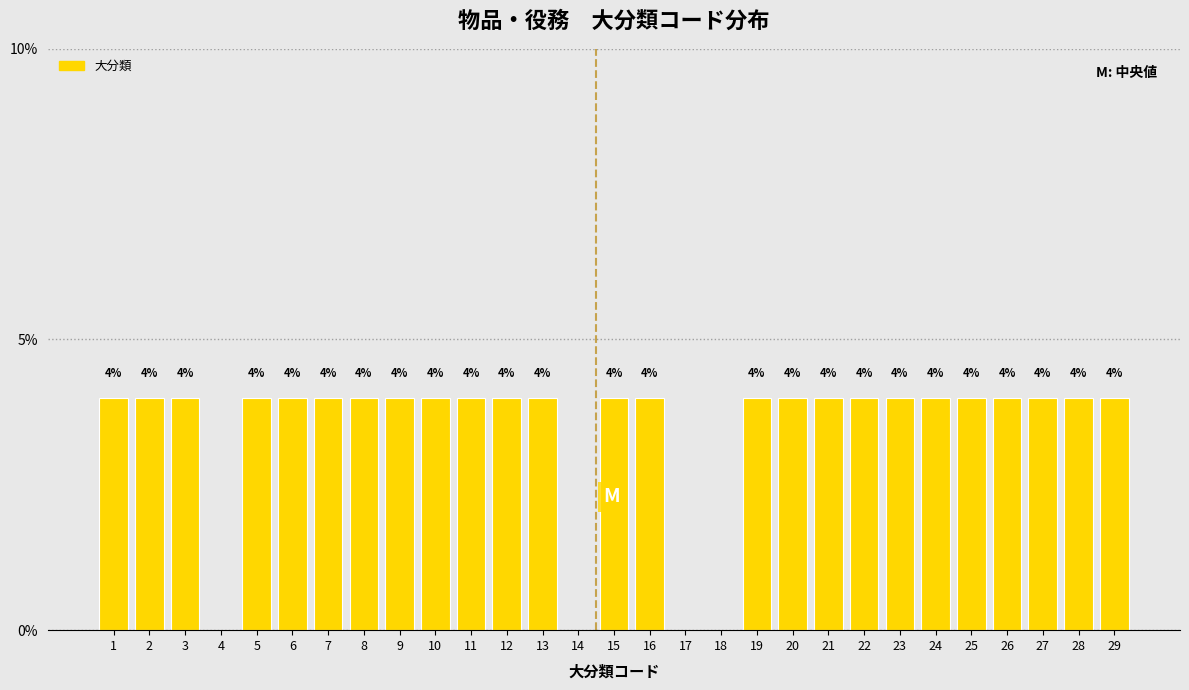

Reading left to right, transcribe all the data shown in this chart.

1=4	2=4	3=4	4=0	5=4	6=4	7=4	8=4	9=4	10=4	11=4	12=4	13=4	14=0	15=4	16=4	17=0	18=0	19=4	20=4	21=4	22=4	23=4	24=4	25=4	26=4	27=4	28=4	29=4